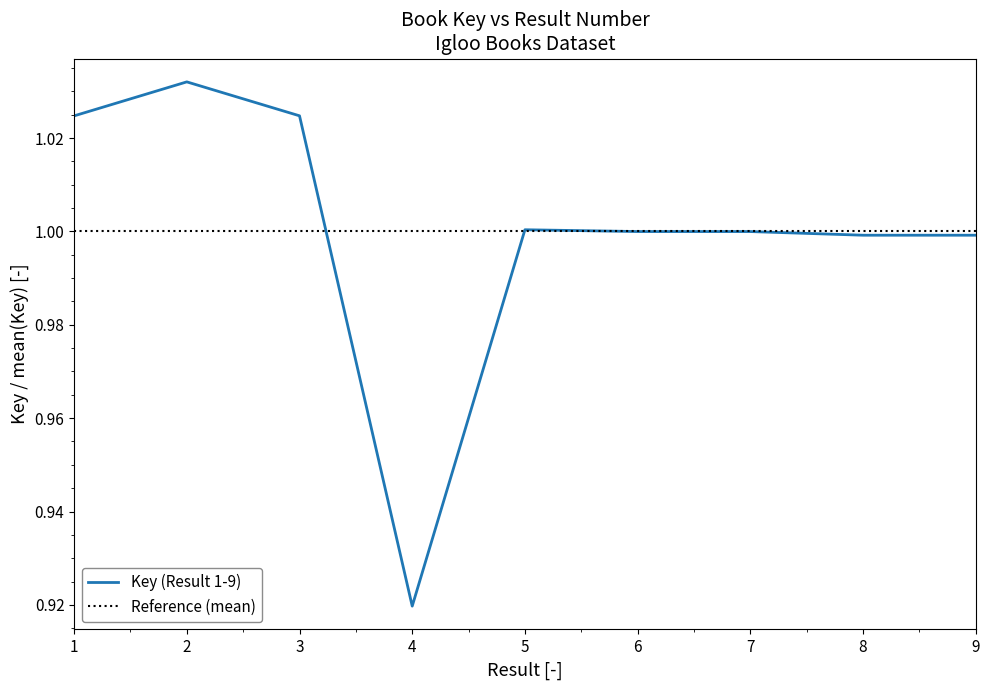

The value at 3 is 1.7. True or false?

False